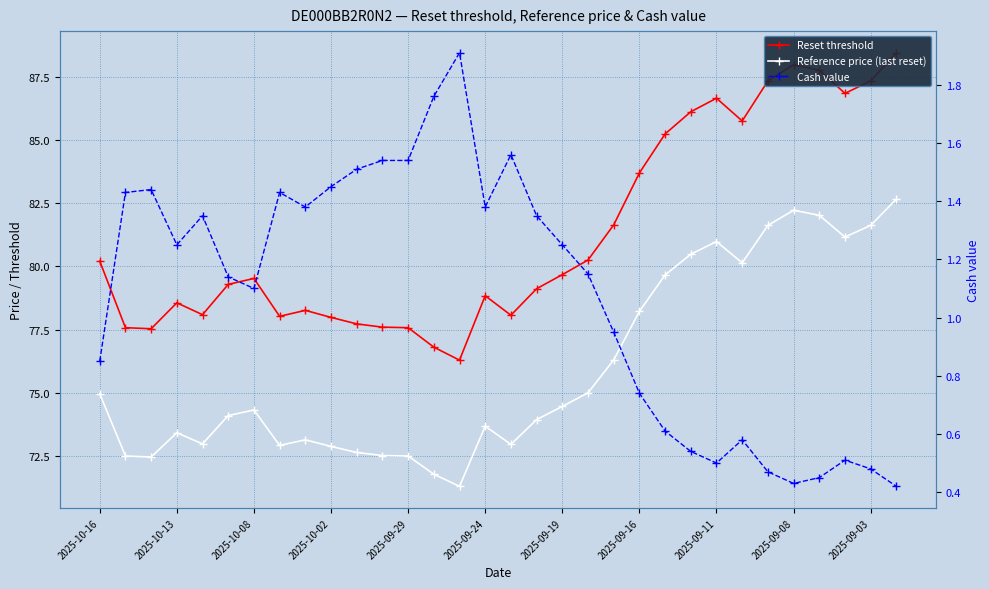

Reading left to right, what are all the values shown in this chart?

Reset threshold: 80.2	77.6	77.5	78.6	78.1	79.3	79.5	78.0	78.3	78.0	77.7	77.6	77.6	76.8	76.3	78.8	78.1	79.1	79.7	80.2	81.6	83.7	85.2	86.1	86.6	85.8	87.3	88.0	87.8	86.8	87.3	88.4
Reference price (last reset): 75.0	72.5	72.5	73.4	73.0	74.1	74.3	72.9	73.1	72.9	72.6	72.5	72.5	71.8	71.3	73.7	73.0	73.9	74.5	75.0	76.3	78.2	79.7	80.5	81.0	80.1	81.6	82.2	82.0	81.2	81.6	82.7
Cash value: 0.8	1.4	1.4	1.2	1.4	1.1	1.1	1.4	1.4	1.4	1.5	1.5	1.5	1.8	1.9	1.4	1.6	1.4	1.2	1.1	0.9	0.7	0.6	0.5	0.5	0.6	0.5	0.4	0.5	0.5	0.5	0.4